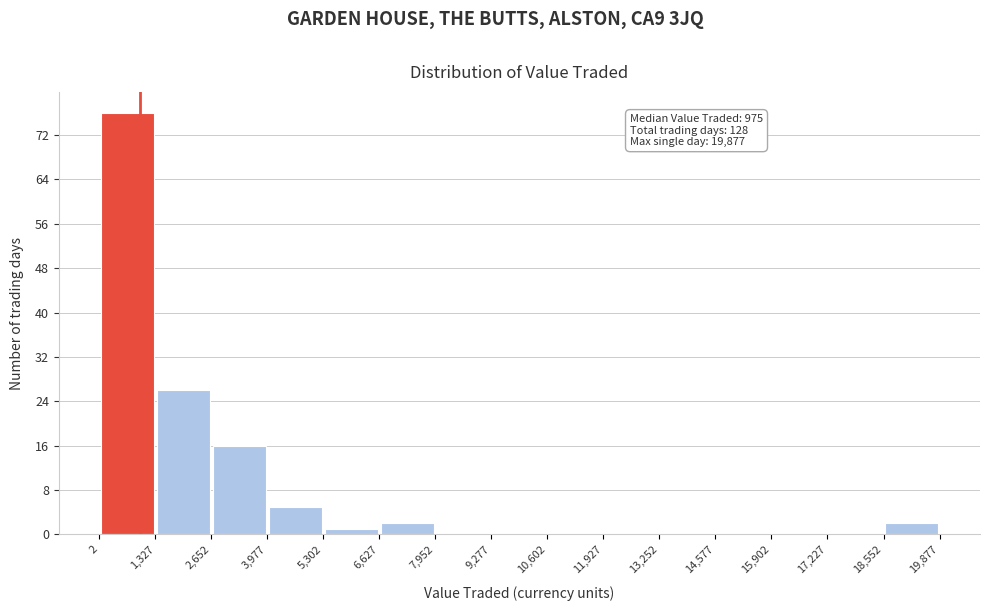

Over which range of the x-axis is the bar tallest?

2 to 1,327